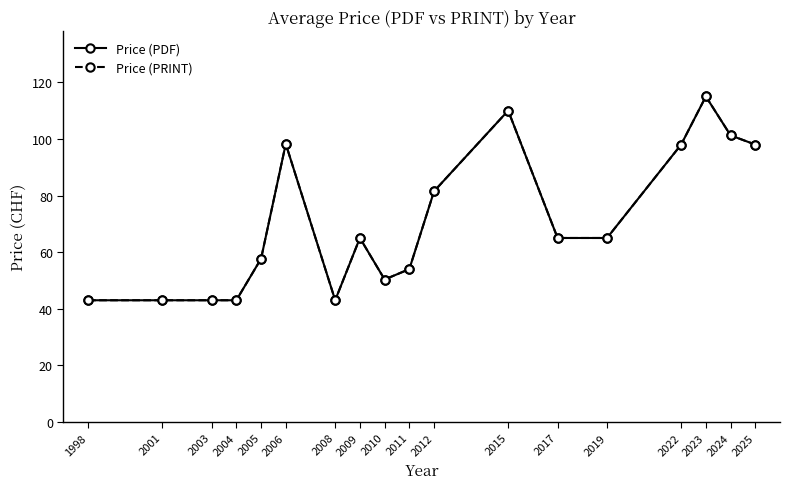

Is this an area chart (filled region under the line)?

No